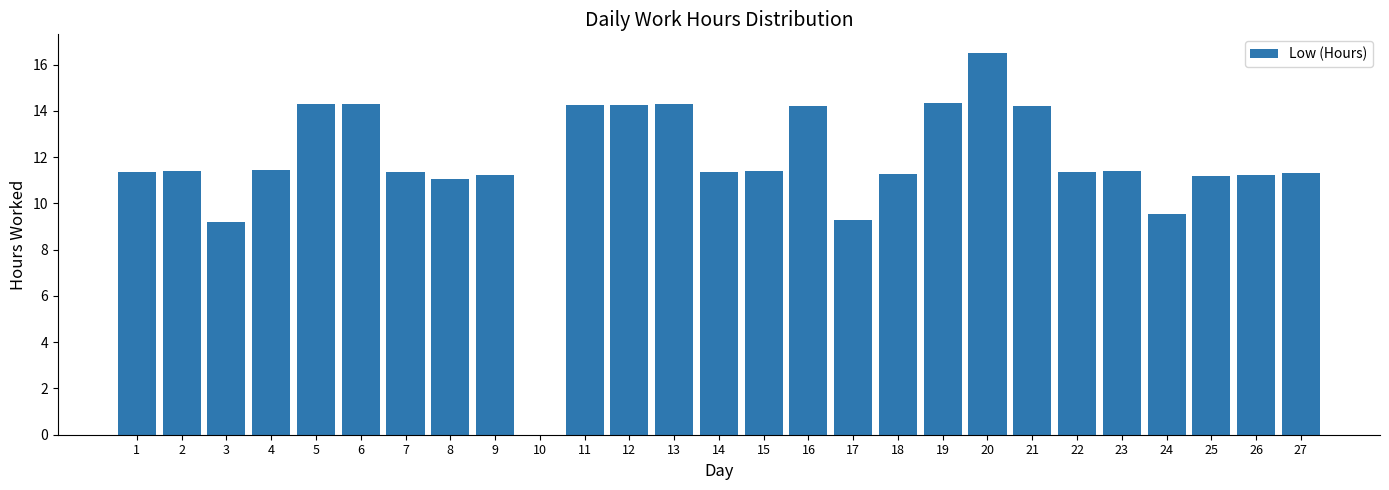

What is the approximate value at 26?

11.2